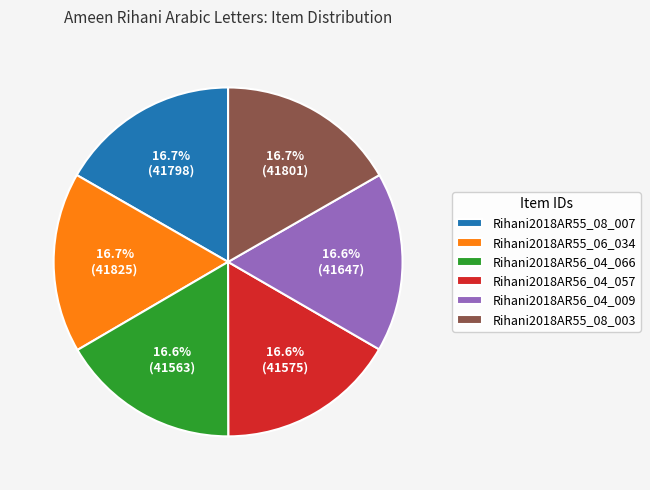

Does Rihani2018AR56_04_057 represent more than half of the total?

No